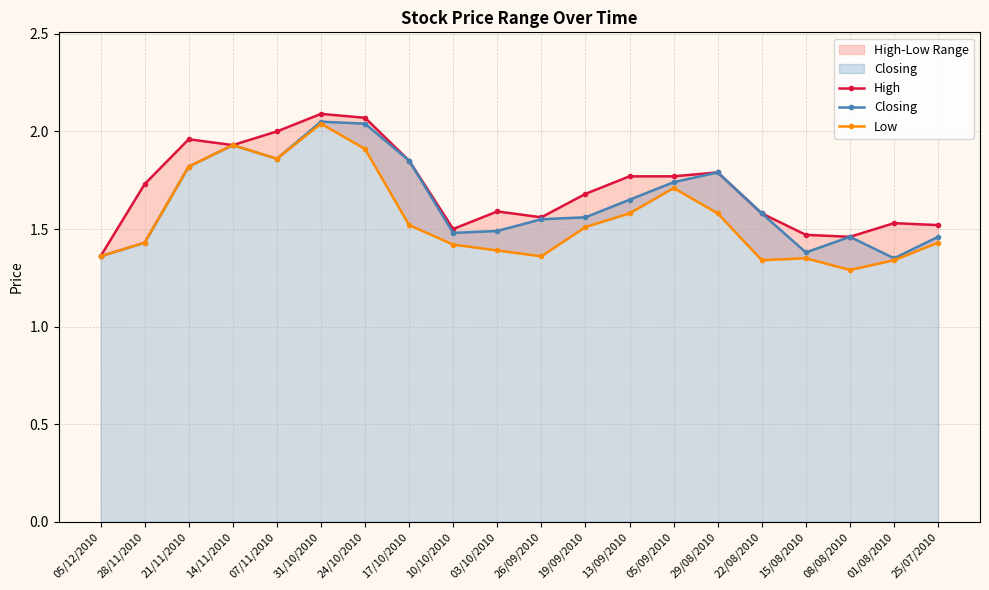

Between 29/08/2010 and 15/08/2010, which is larger?

29/08/2010